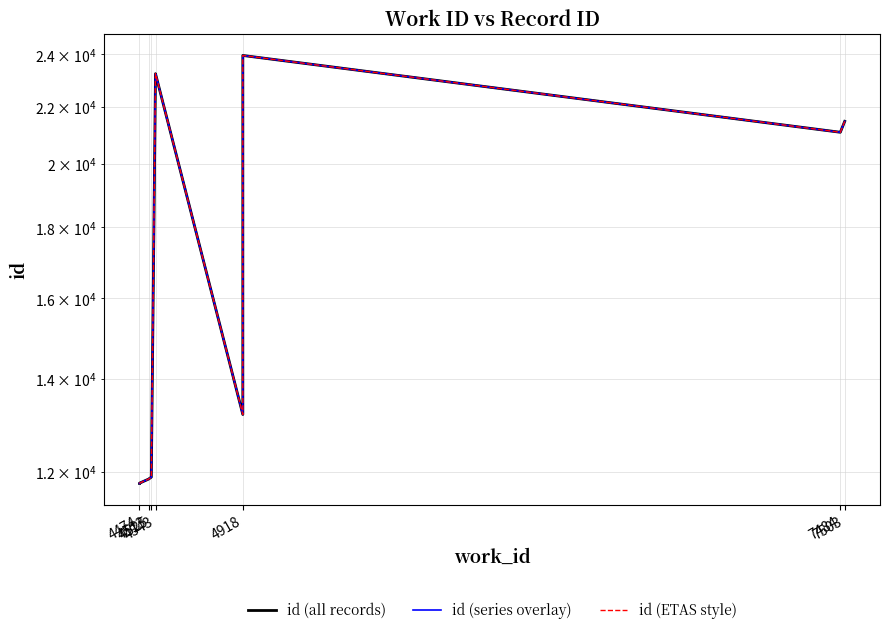

What position from the right is 4525?

8